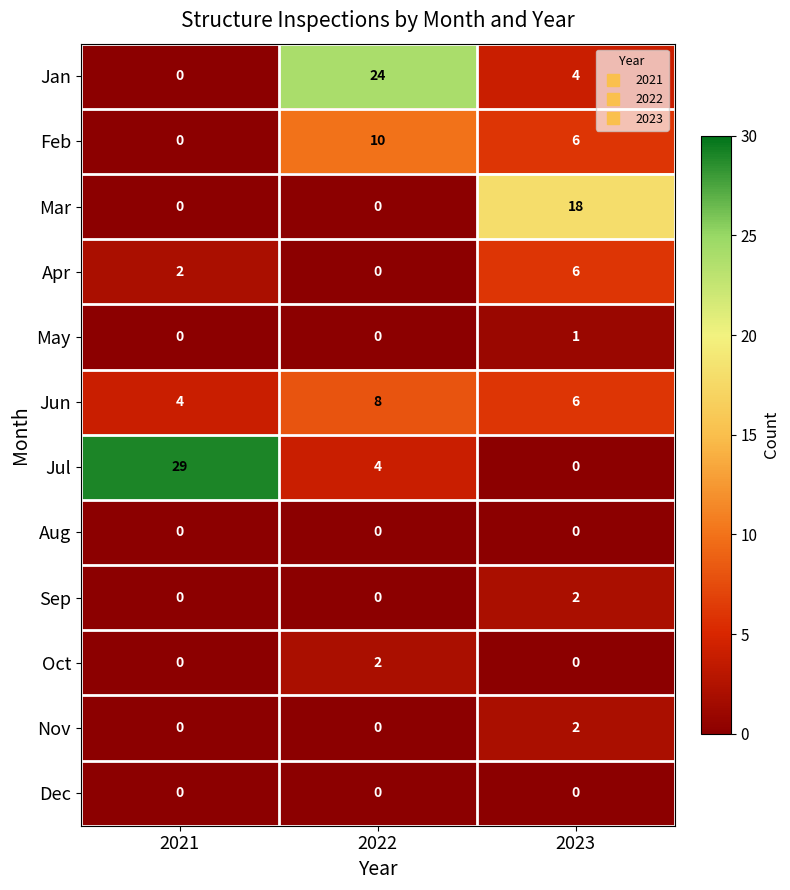

Which series has the widest spread of values?

Jul